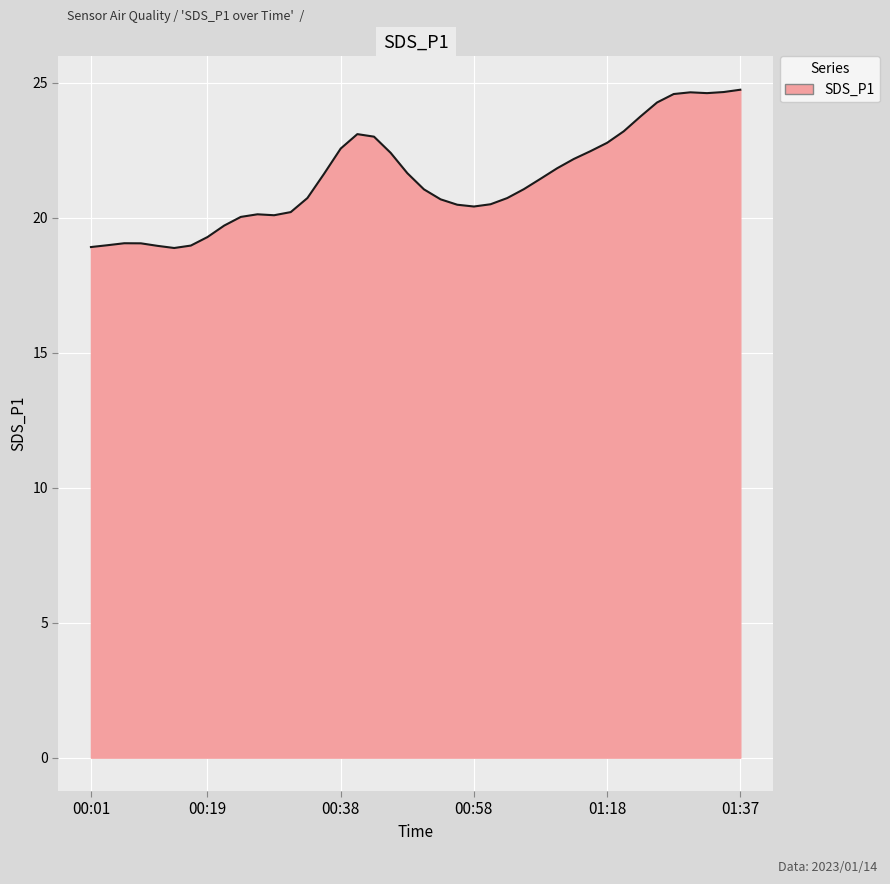

What is the greatest value displayed?

24.7